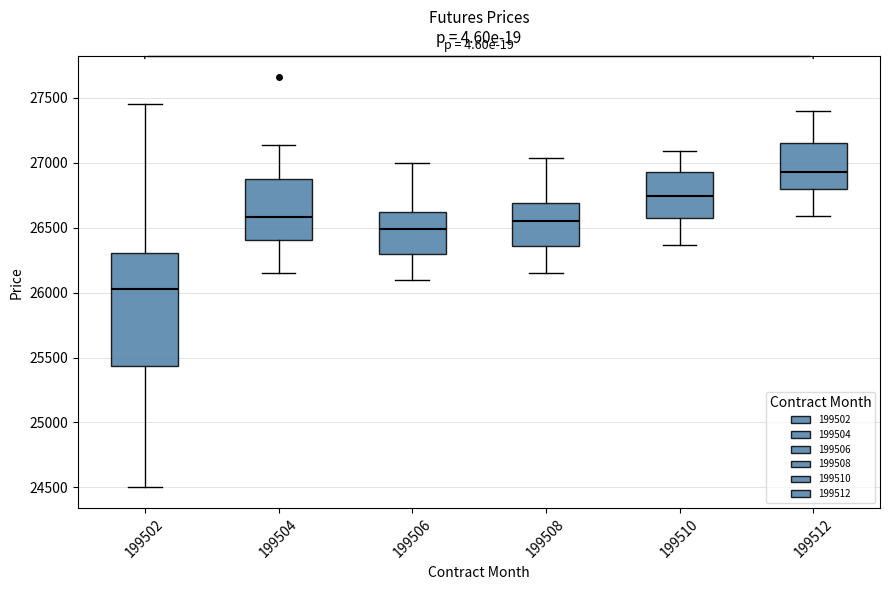

Which box's median line is the lowest?

199502